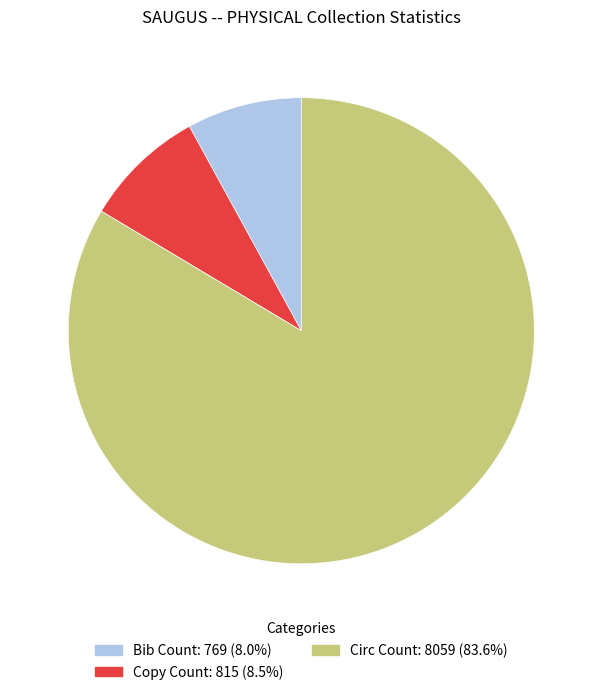

Count the number of slices in the pie.

3